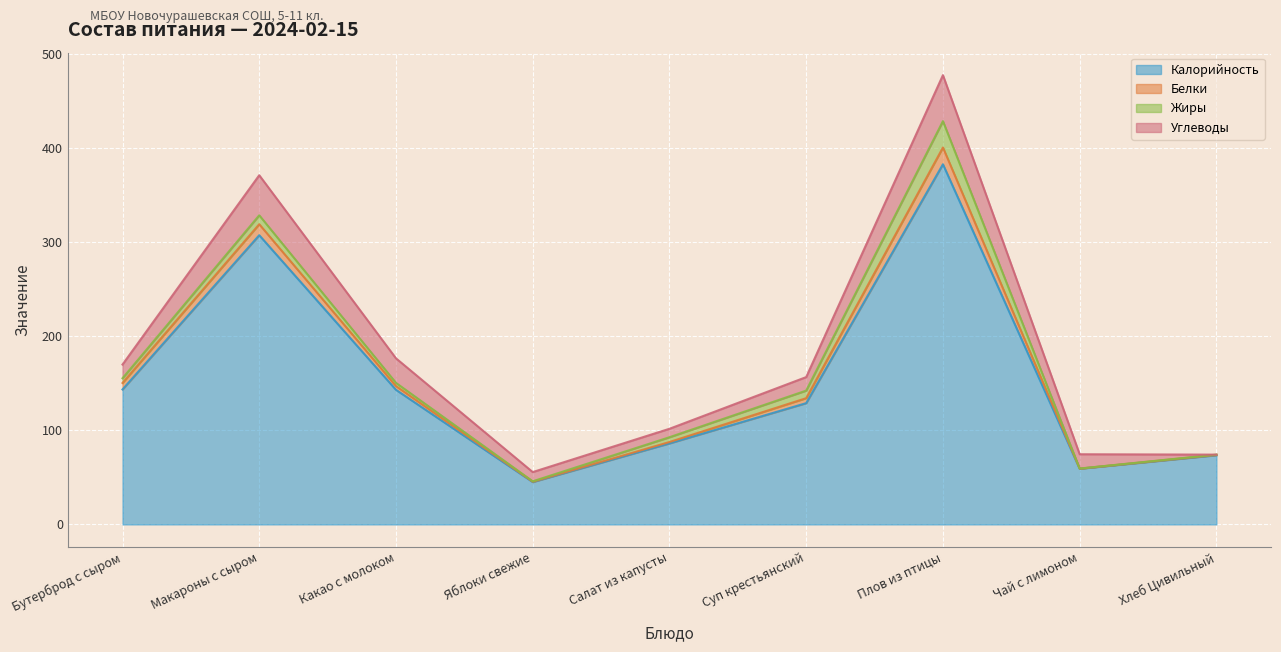

Does the chart display data point markers on the line(s)?

No